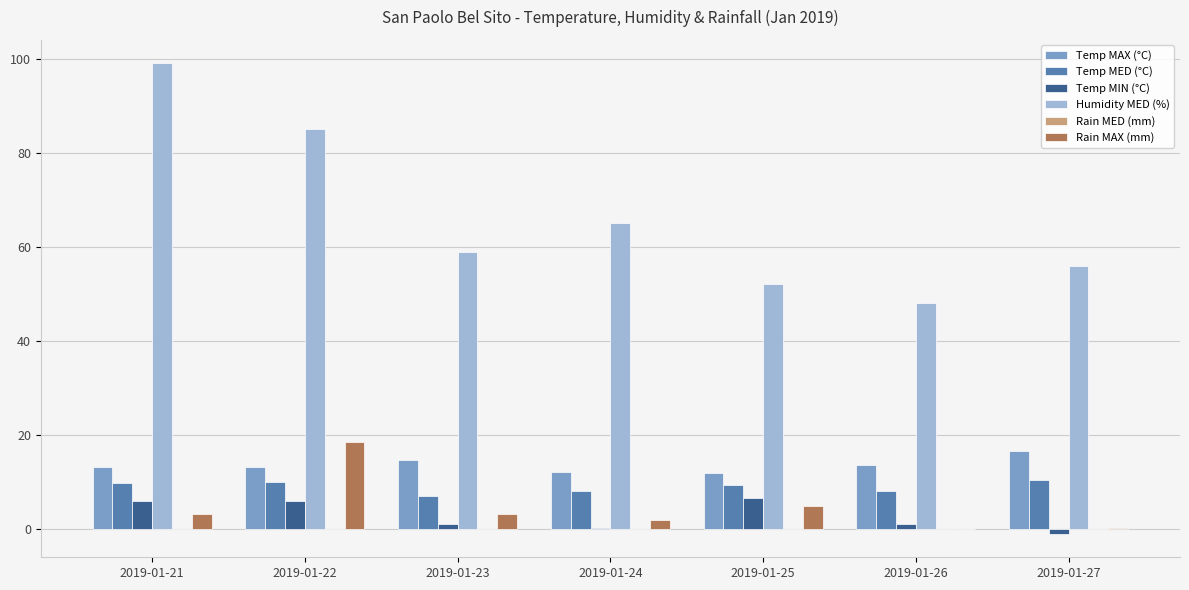

What is the greatest value displayed?

99.0